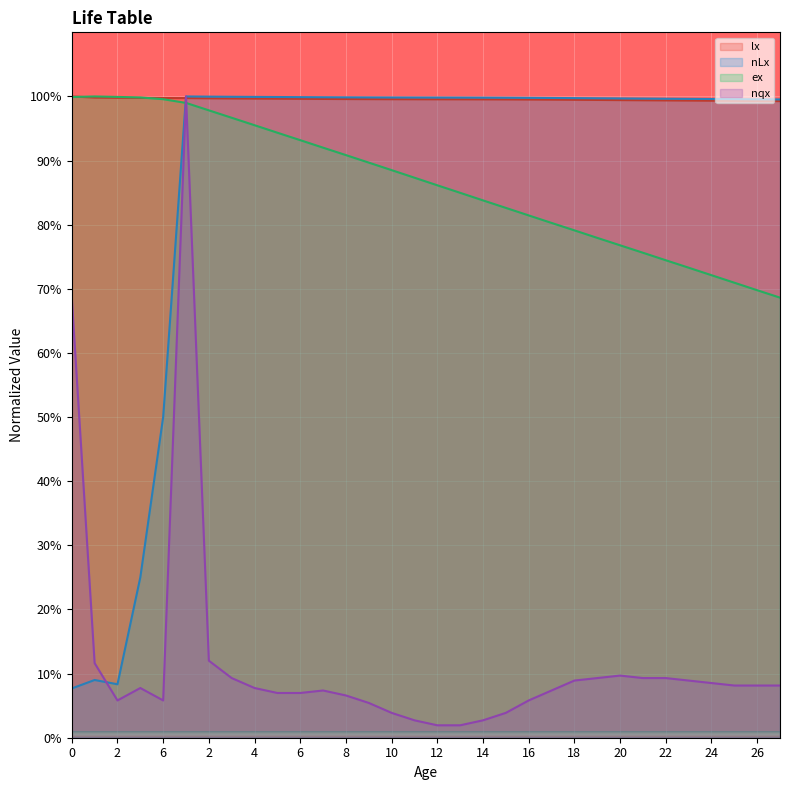

What is the label of the 3rd point from the left?

2